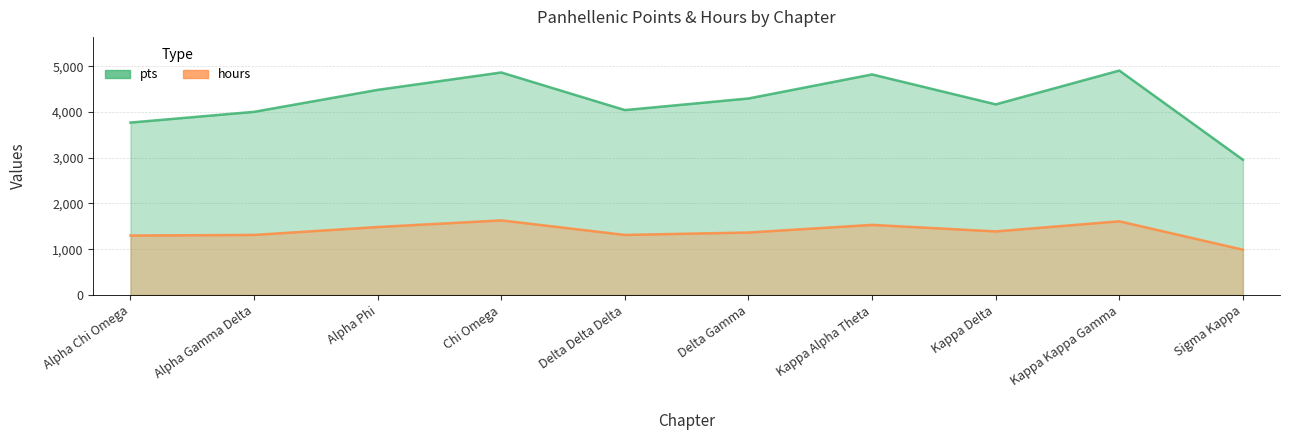

Which series has the largest range (max minus min)?

pts